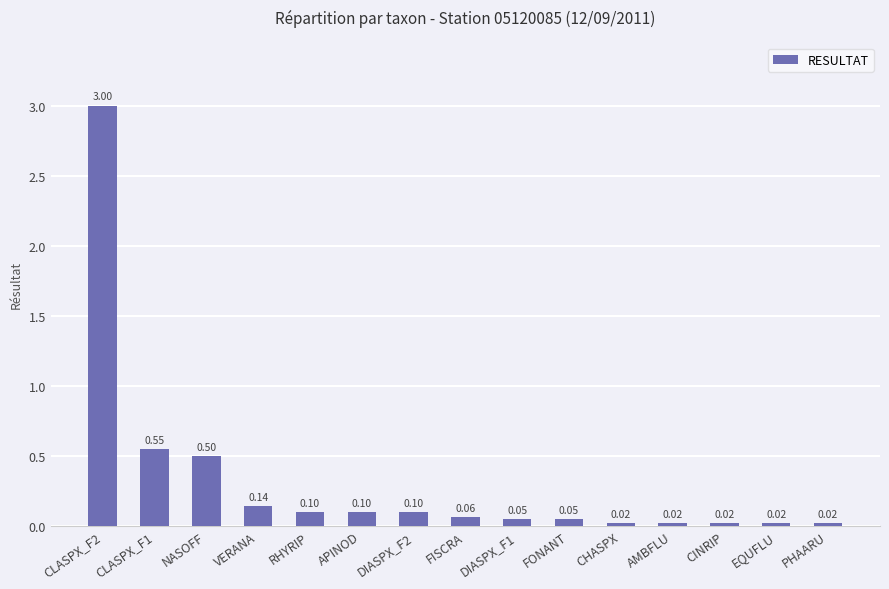

Between EQUFLU and VERANA, which is larger?

VERANA